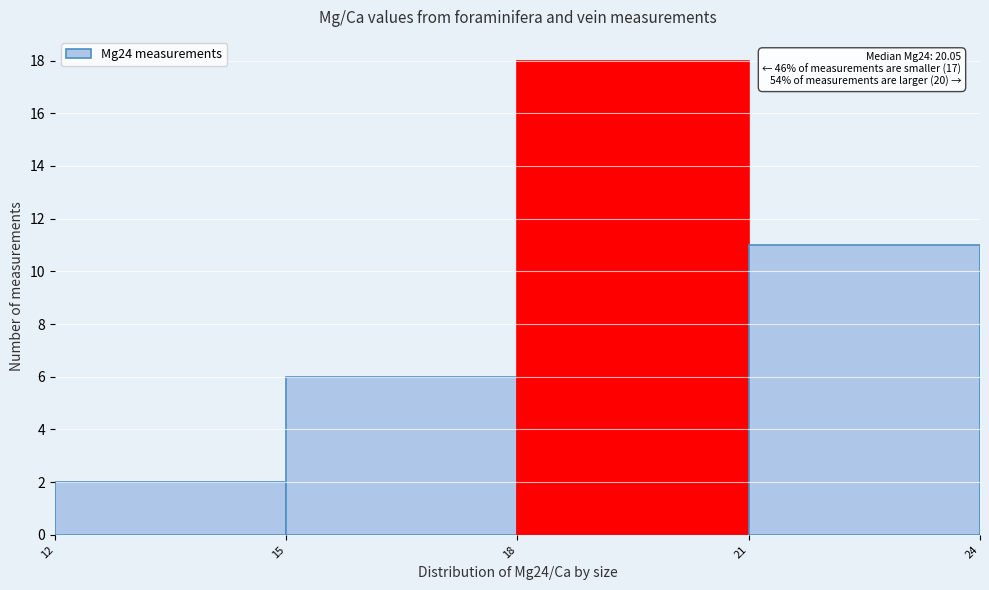

Over which range of the x-axis is the bar tallest?

18 to 21